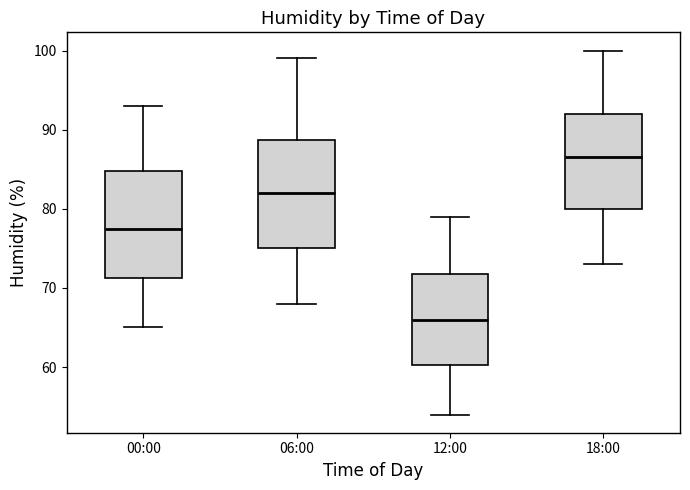

Which box's median line is the lowest?

12:00